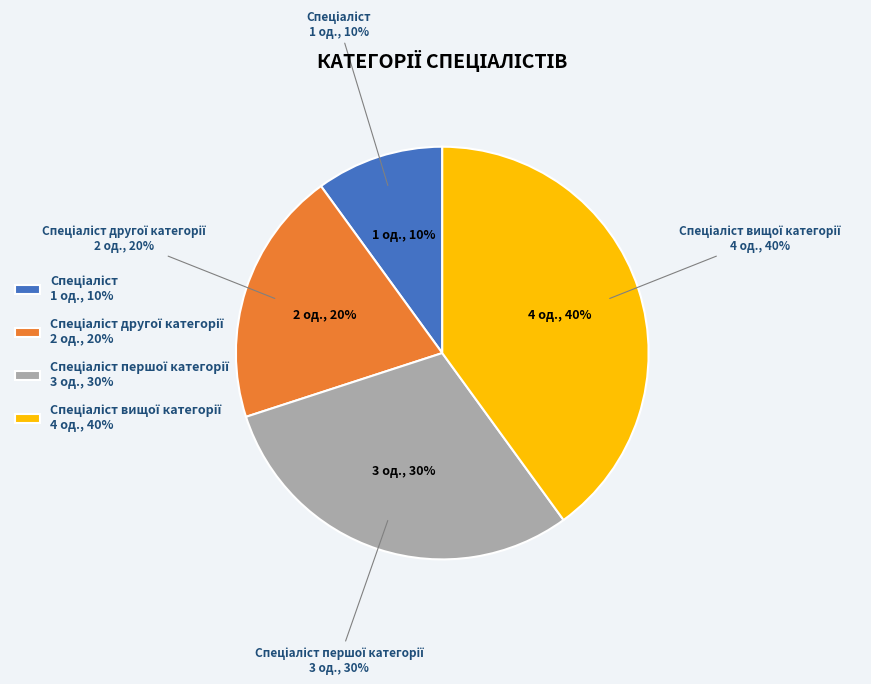

Does any single category account for the majority?

No